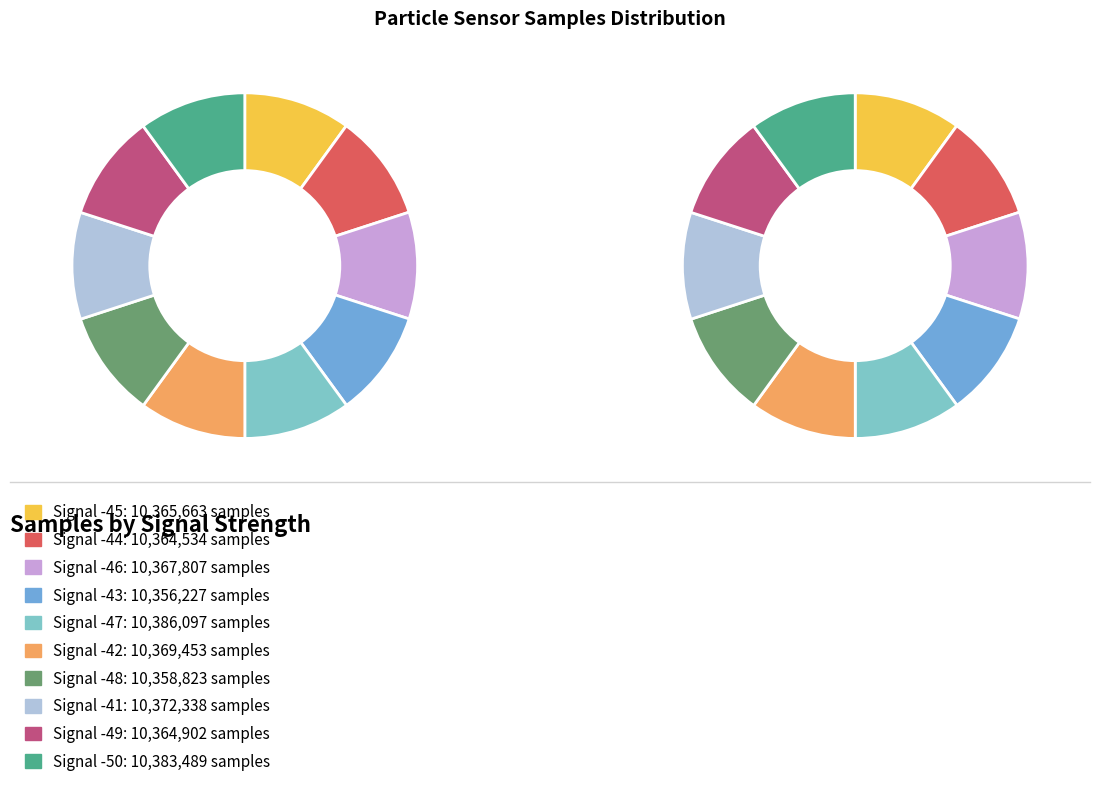

To the nearest percent, what portion does Signal -41 represent?

10%